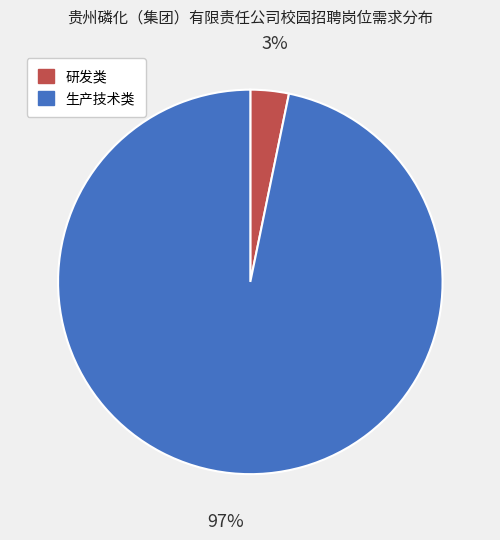

Is there any slice that represents more than half of the pie?

Yes